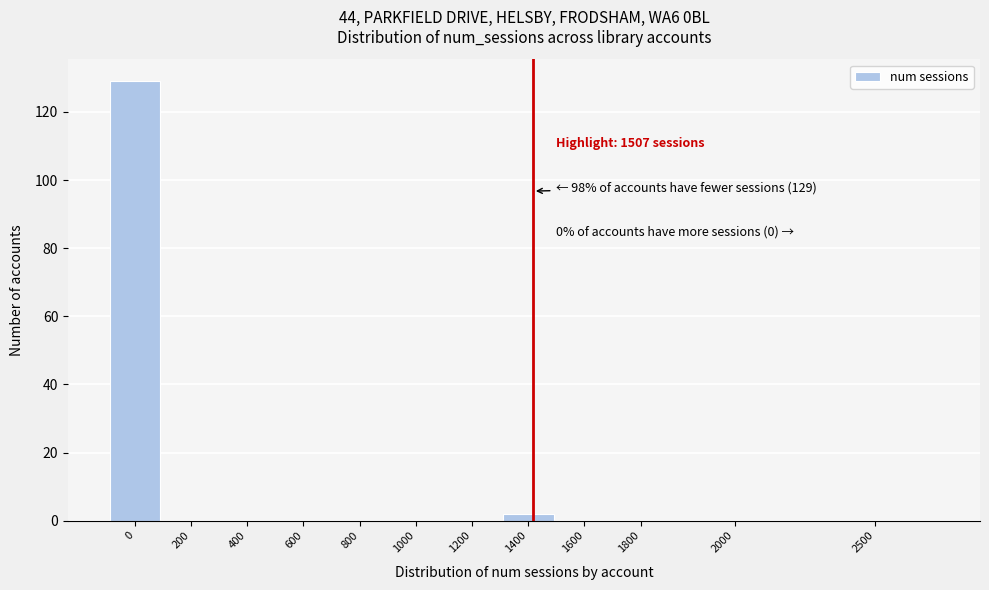

Reading left to right, transcribe all the data shown in this chart.

0=129	200=0	400=0	600=0	800=0	1000=0	1200=0	1400=2	1600=0	1800=0	2000=0	2500=0